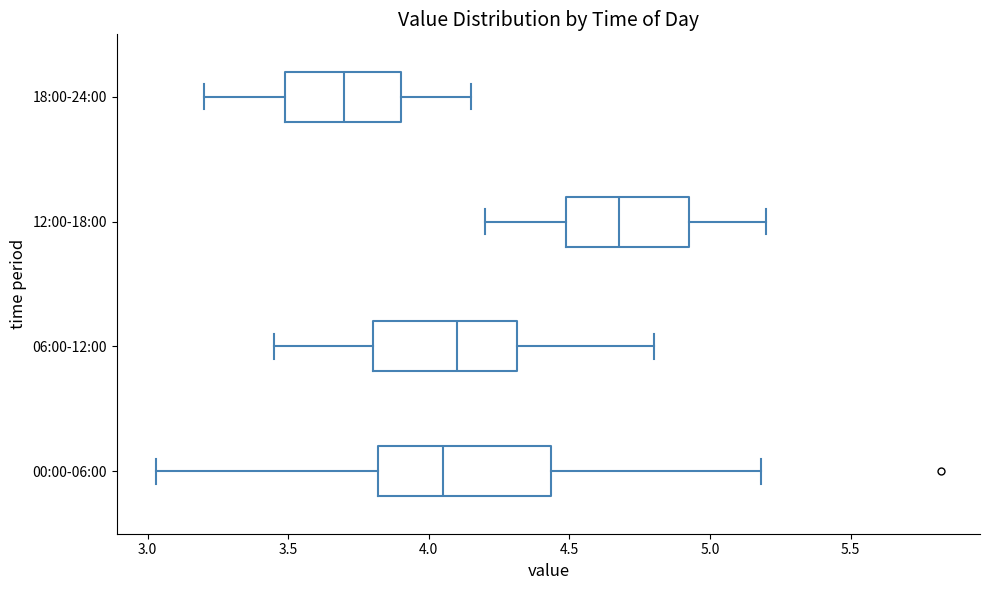

Which box's median line is the furthest to the left?

18:00-24:00